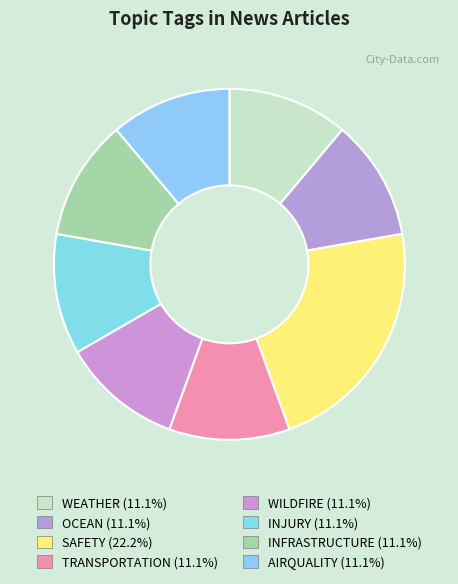

Which category has the biggest portion of the pie?

SAFETY